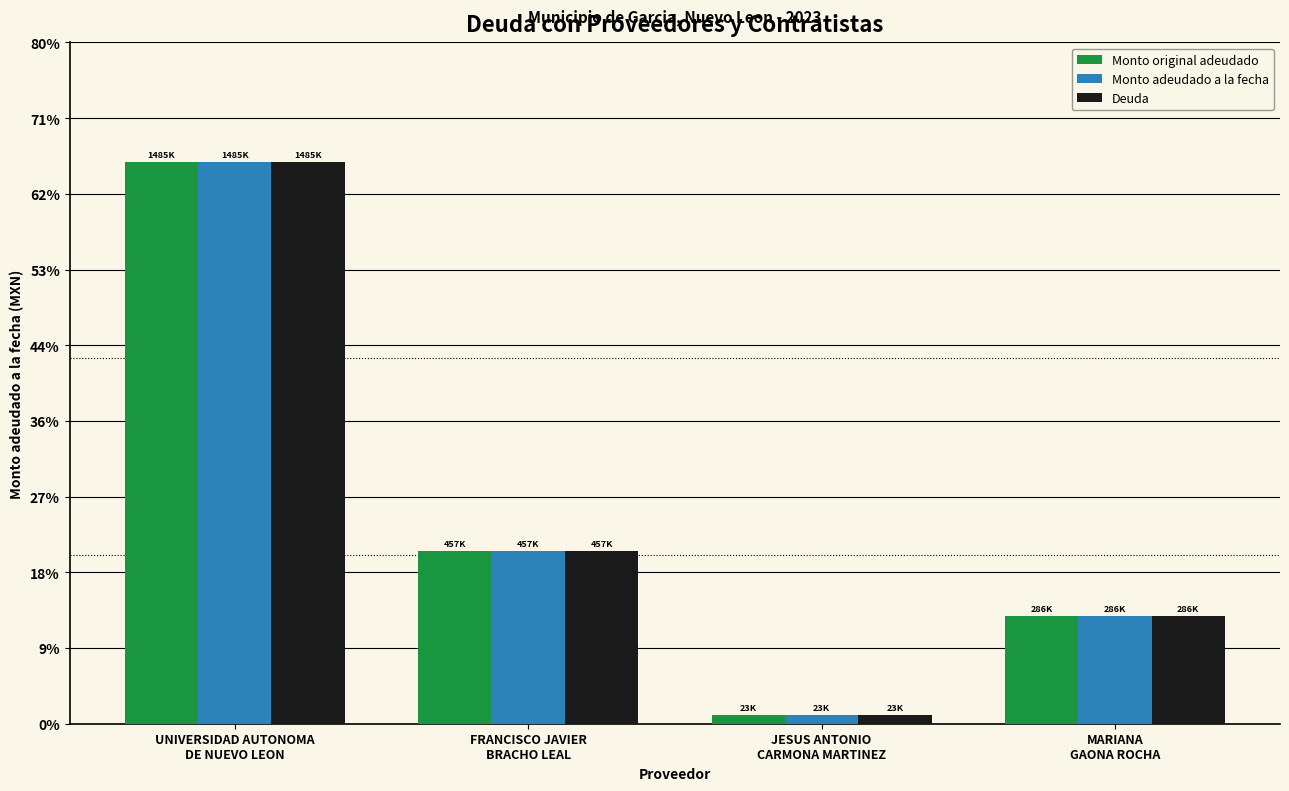

Are the bars horizontal?

No